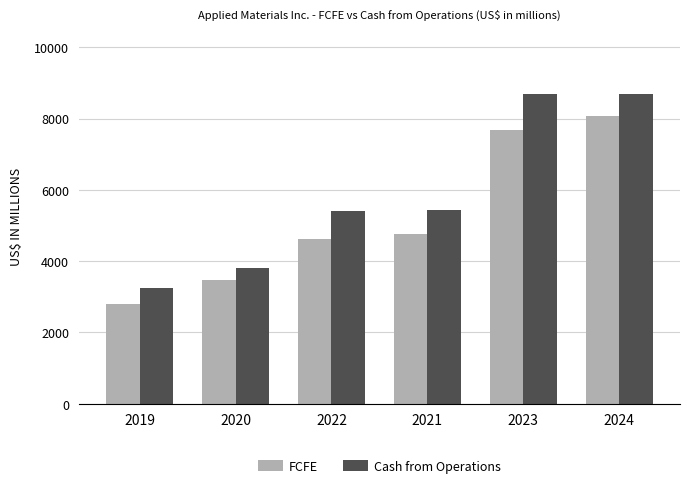

At which label does FCFE reach its peak?

2024